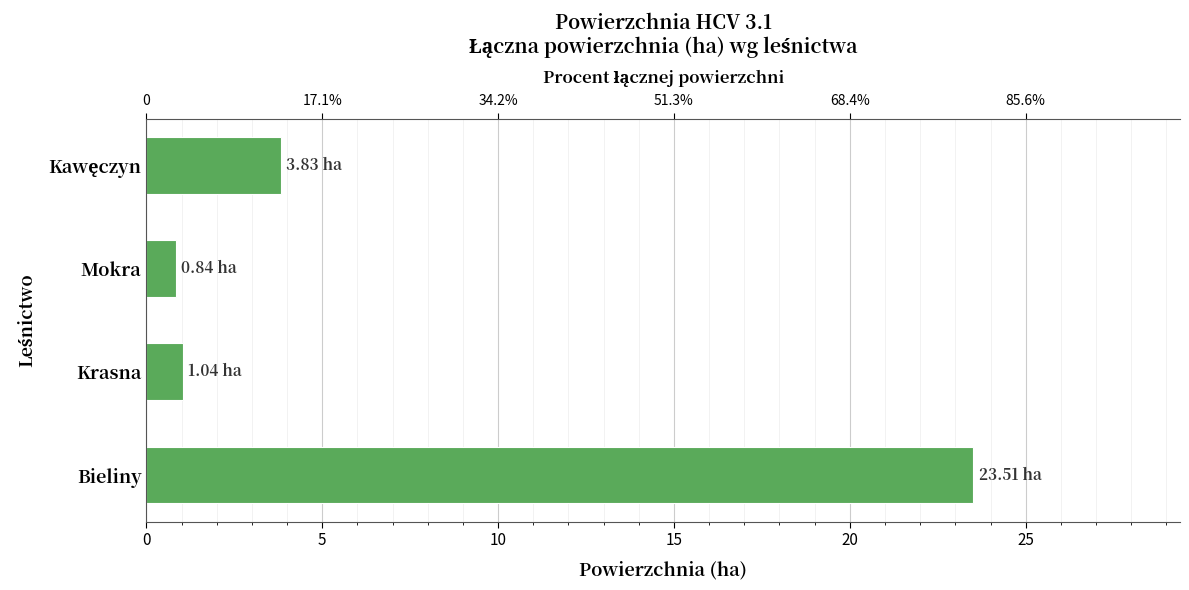

How many bars are there in total?

4